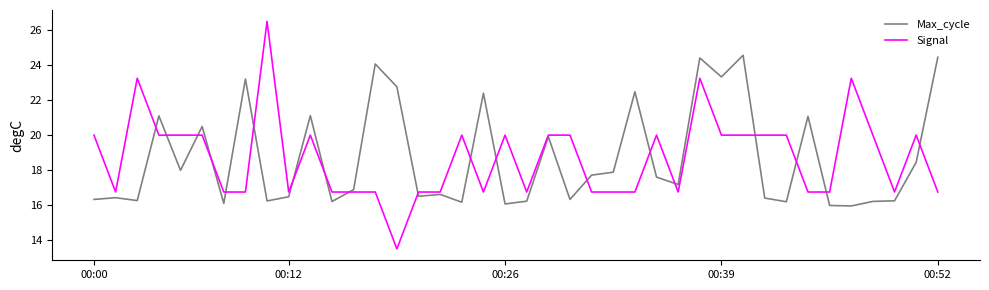

Rank the series by their maximum value, from lowest to highest.

Max_cycle, Signal